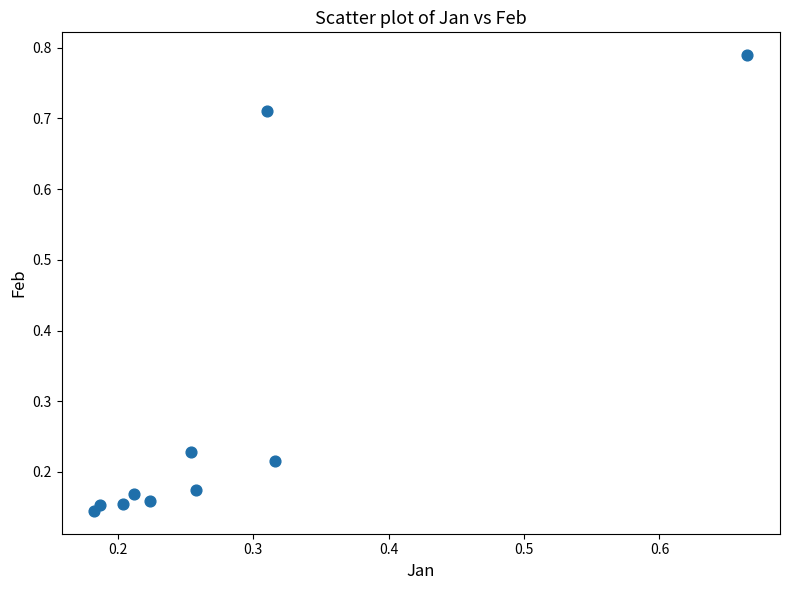

What is the range of Y values (max minus min)?

0.6